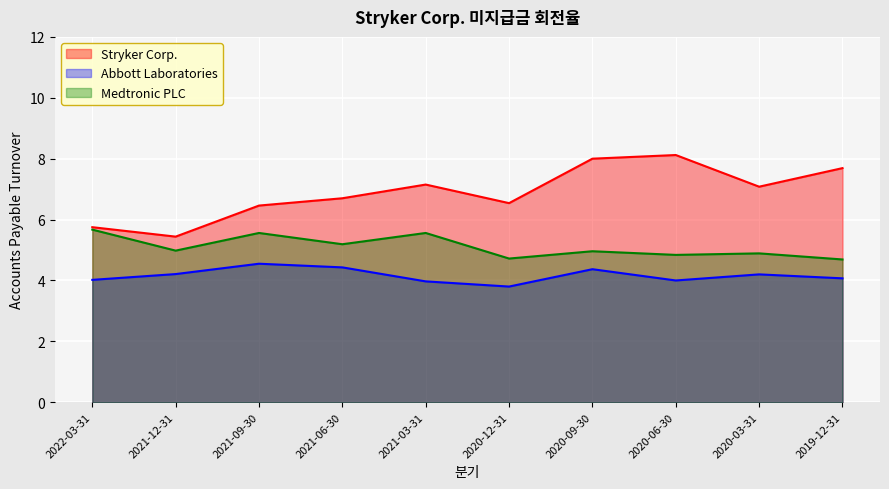

True or false: Stryker Corp. has more than 1 interior local peaks.

True